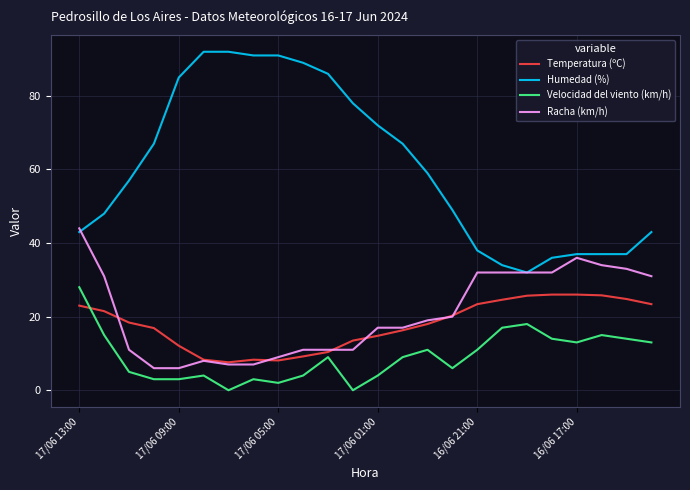

What is the highest value of the Temperatura (ºC) series?

26.0